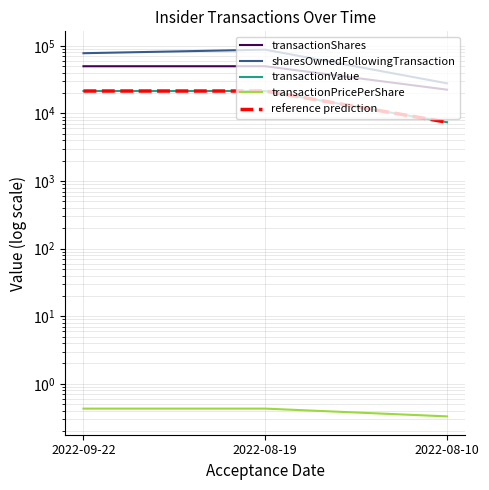

The transactionValue series shows 21500.0 at 2022-09-22. True or false?

True